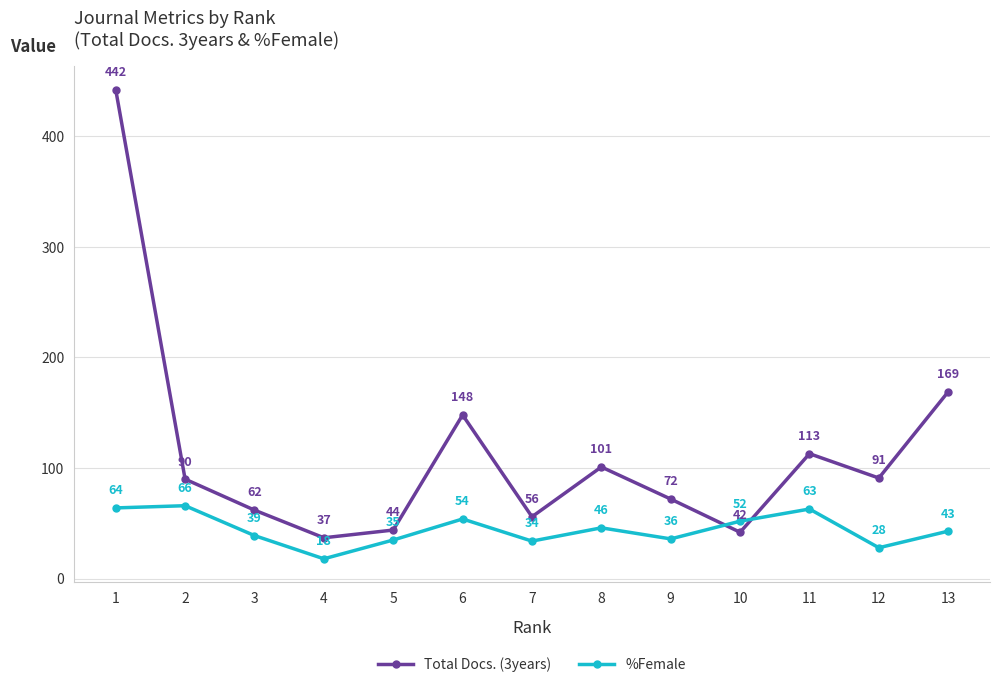

Where is the first local maximum for %Female?

2